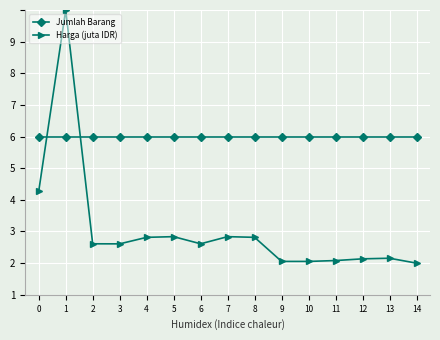

True or false: Jumlah Barang and Harga (juta IDR) cross at least once.

True